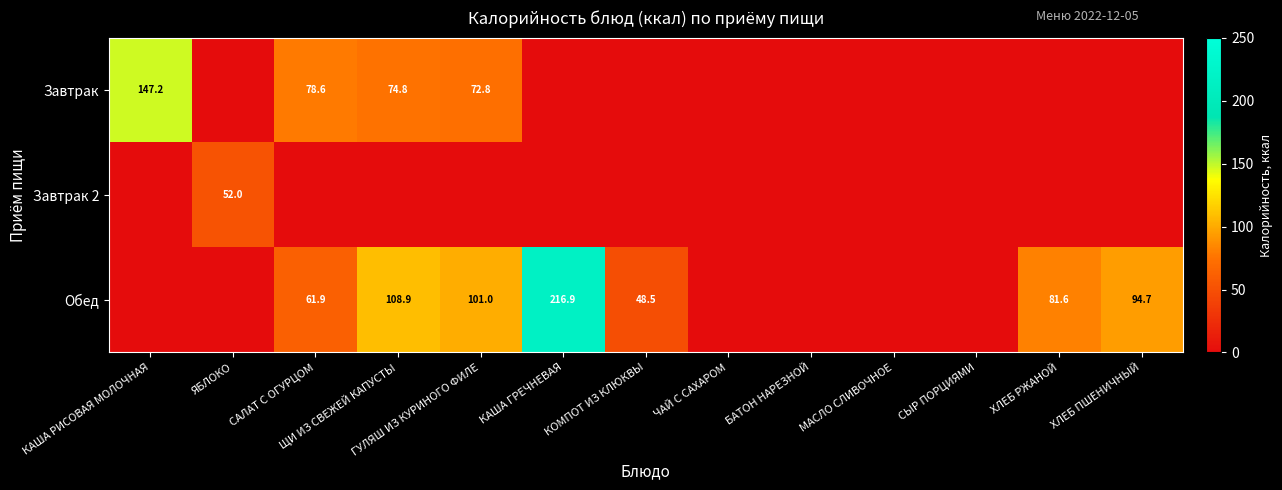

The value of Обед at КОМПОТ ИЗ КЛЮКВЫ is 48.5. True or false?

True